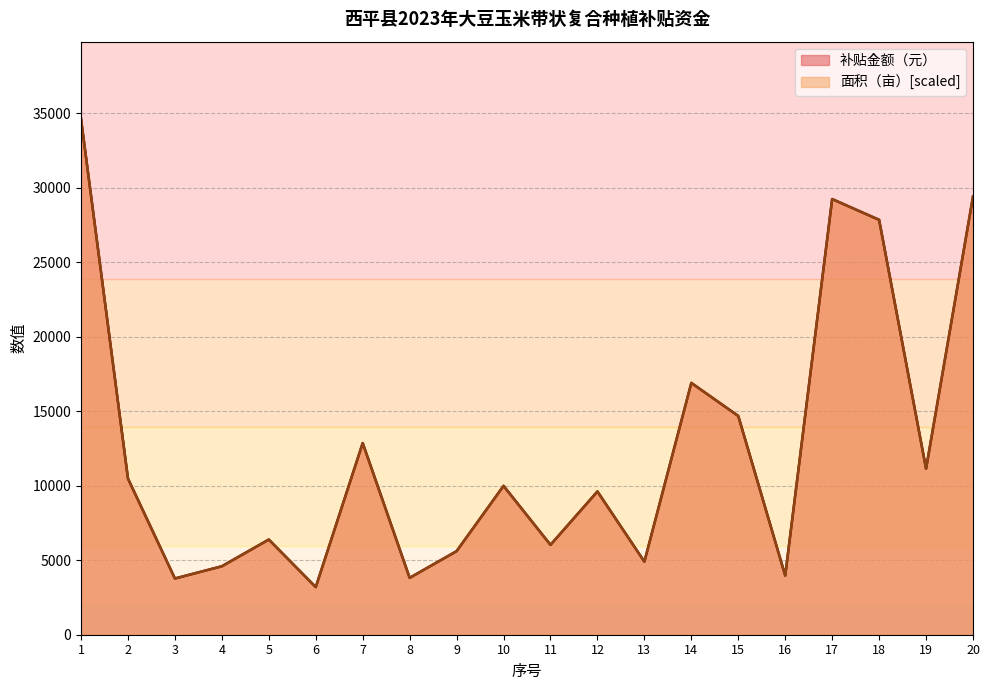

Which series ends up on top after the final intersection of 面积（亩） and 补贴金额（元）?

补贴金额（元）